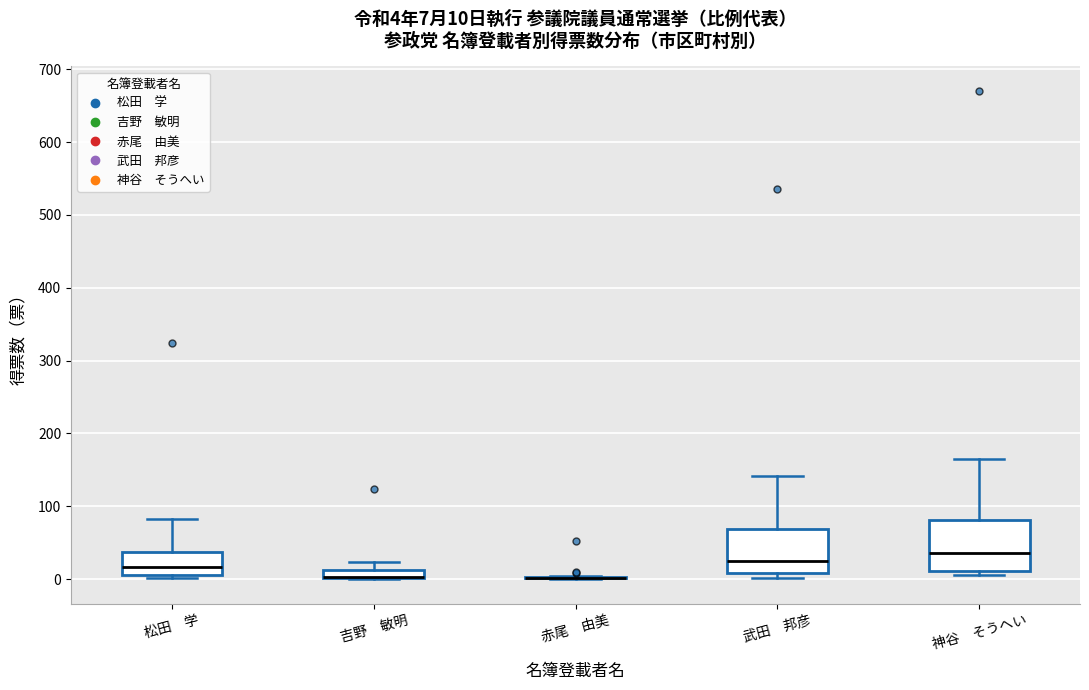

Comparing the boxes themselves (not the whiskers), which one is the tallest?

神谷 そうへい